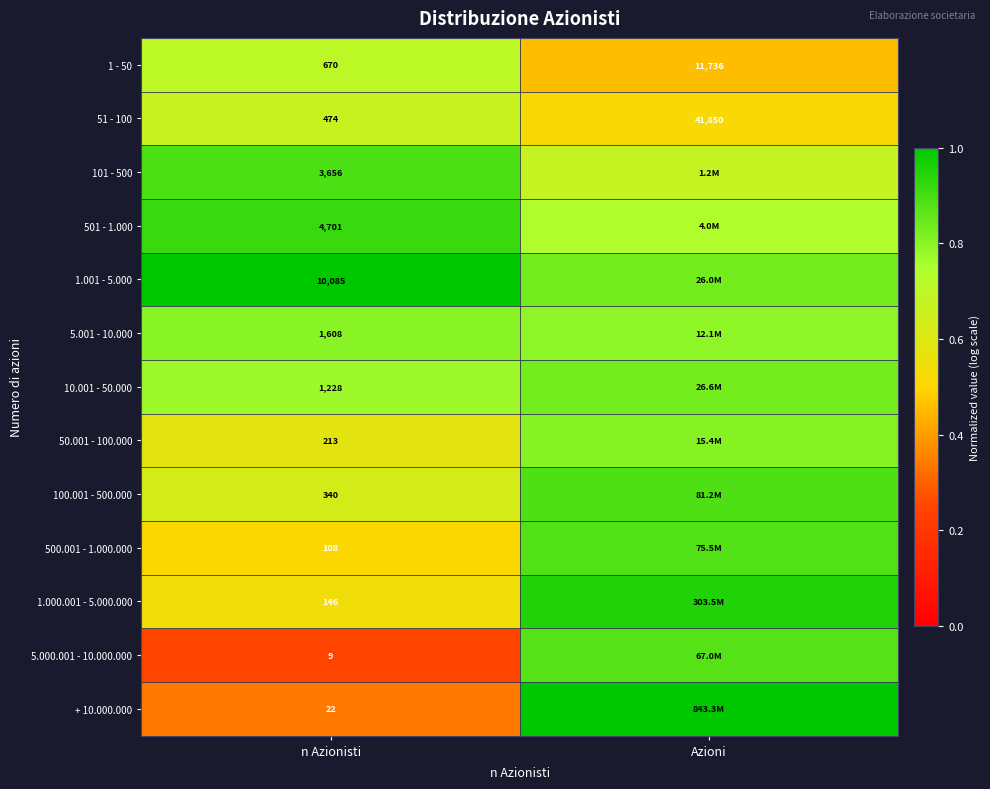

Is the value of 500.001 - 1.000.000 at n Azionisti greater than the value of 1 - 50 at n Azionisti?

No